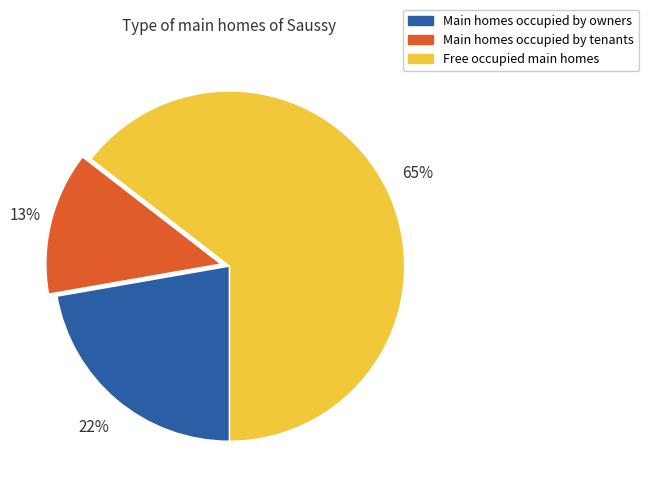

To the nearest percent, what is the average slice percentage?

33%